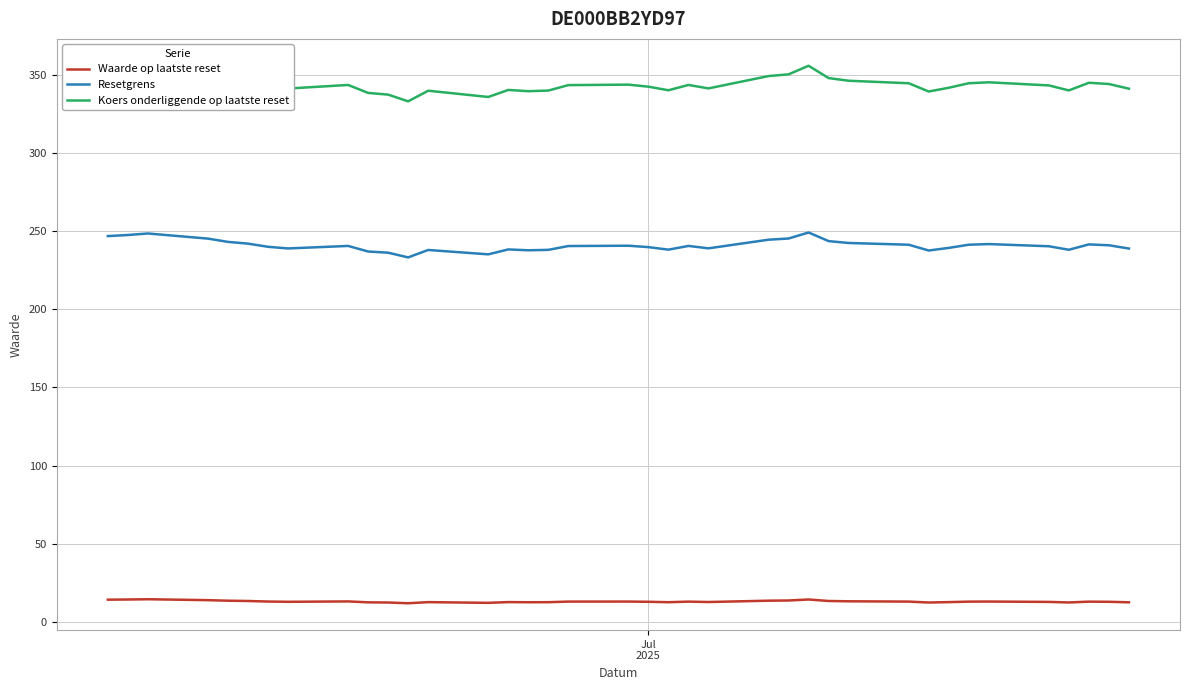

The Koers onderliggende op laatste reset series shows 504.3 at 37. True or false?

False